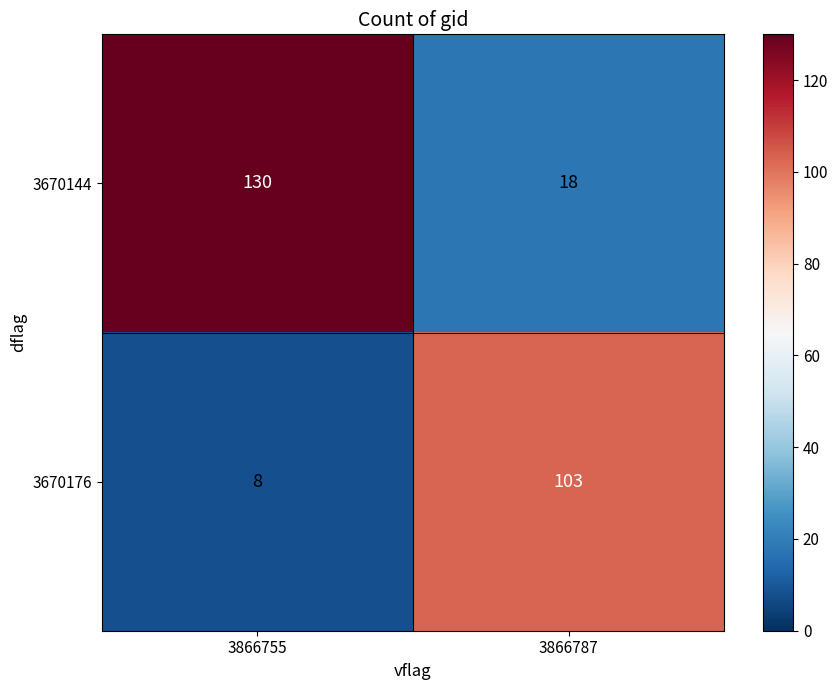

Rank the series by their average value, from highest to lowest.

3670144, 3670176